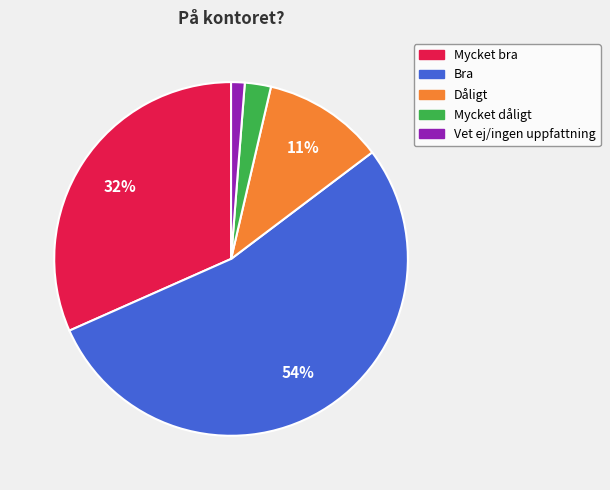

The Mycket dåligt slice represents 2% of the pie. True or false?

True